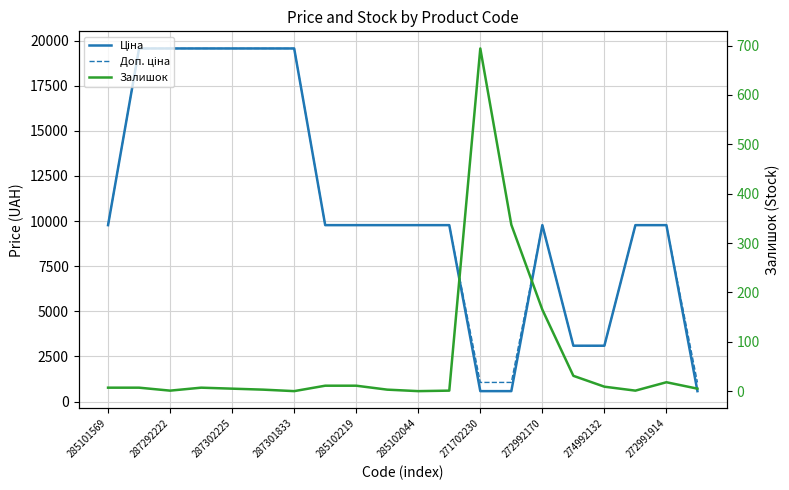

How many interior local peaks does the Ціна series have?

1